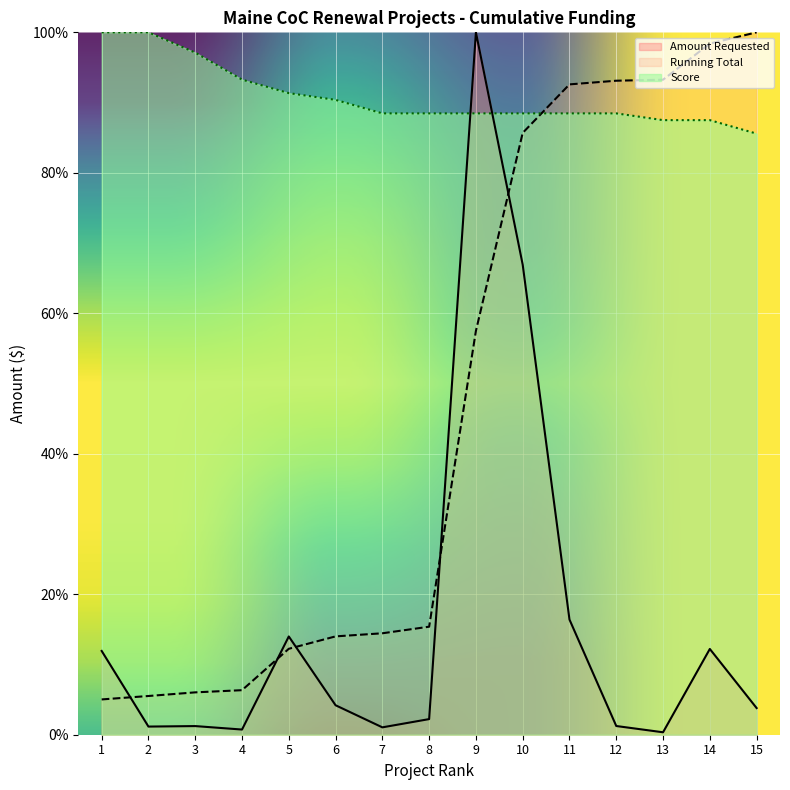

True or false: Running Total and Amount Requested intersect in this chart.

True